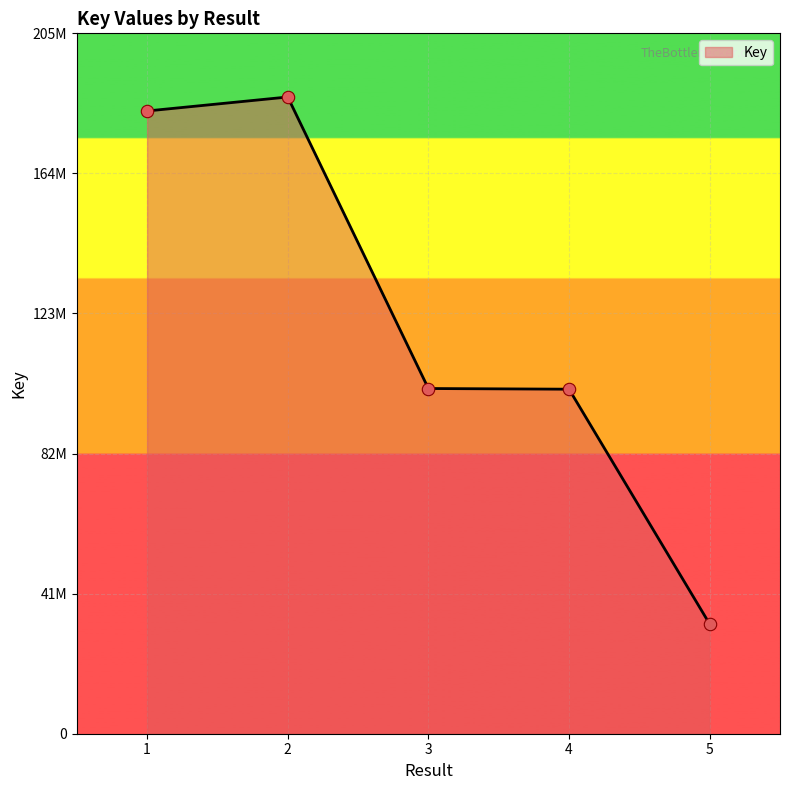

What is the change in value from 2 to 4?

-85436779